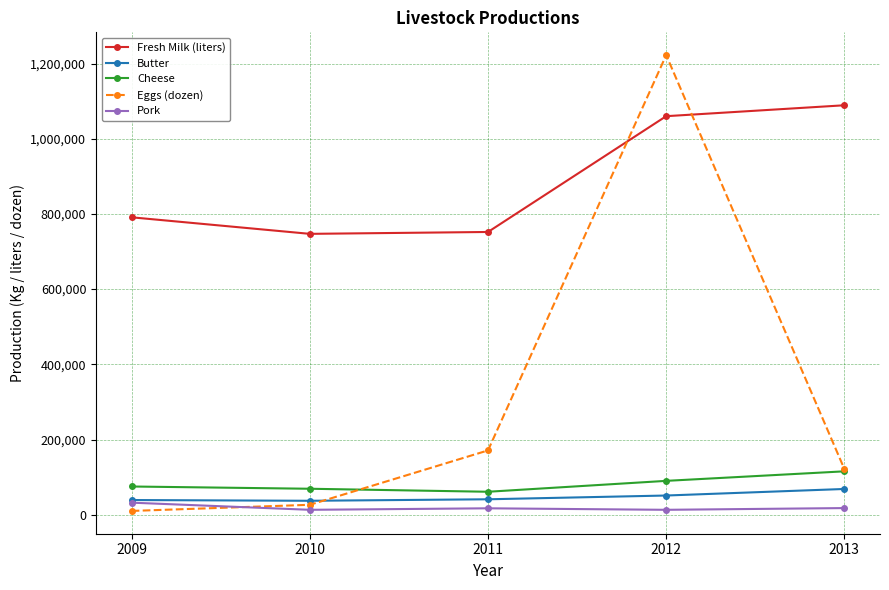

The Eggs (dozen) series shows 276091 at 2011. True or false?

False